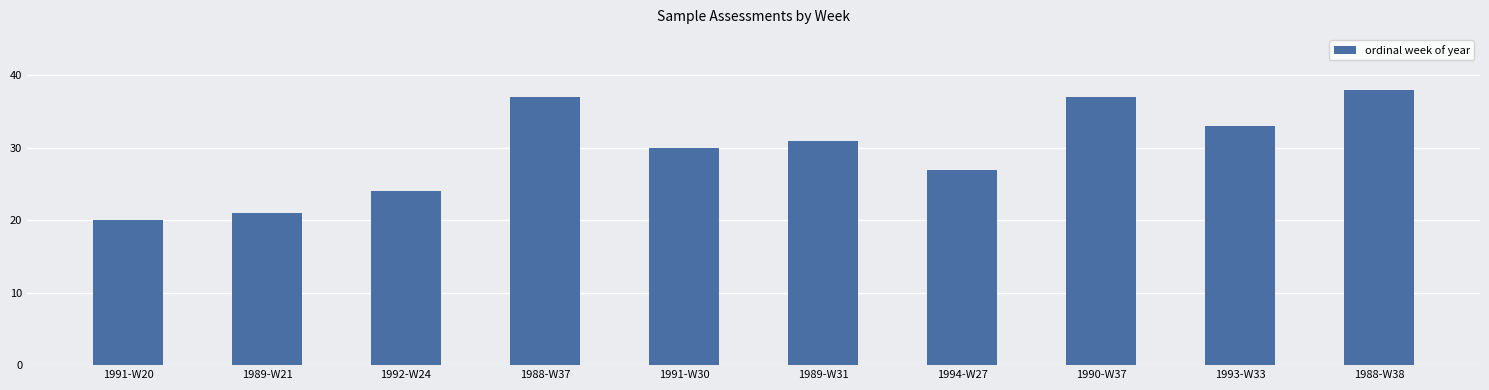

The value at 1990-W37 is 9. True or false?

False